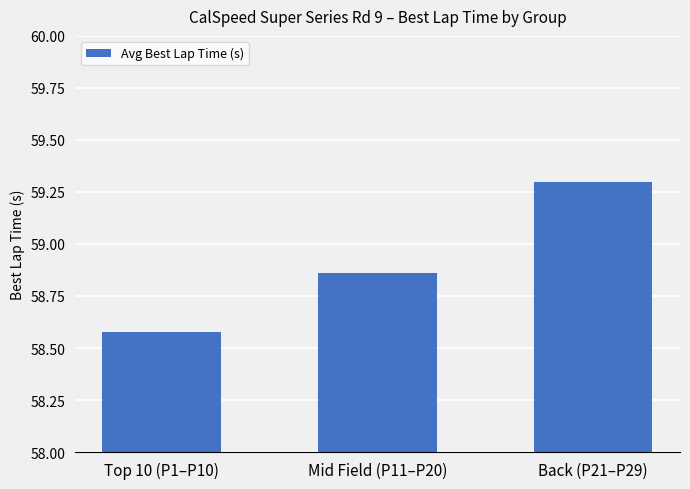

What is the sum of all values?

176.7